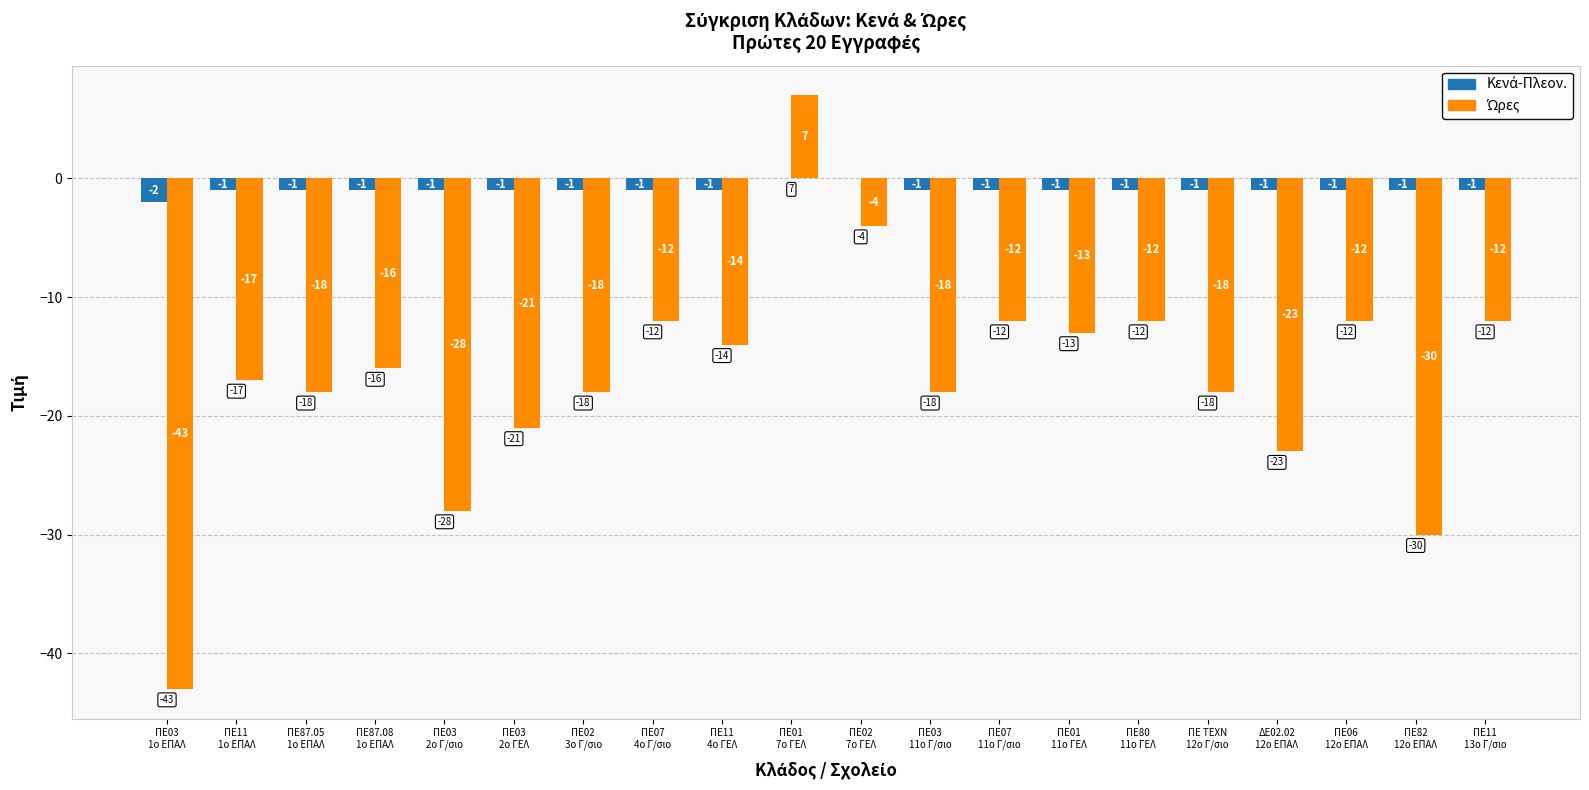

What is the greatest value displayed?

7